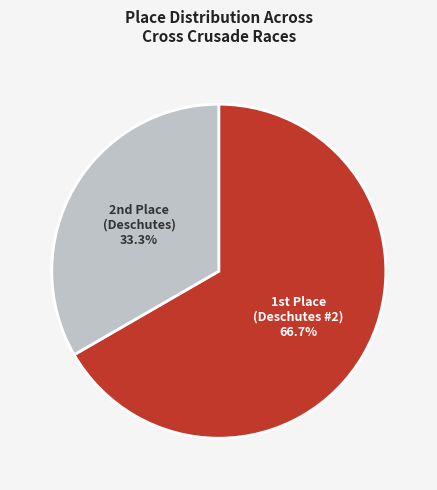

Is there any slice that represents more than half of the pie?

Yes